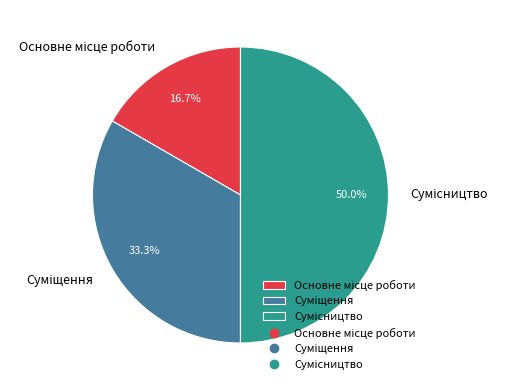

To the nearest percent, what percentage of the pie is Основне місце роботи?

17%